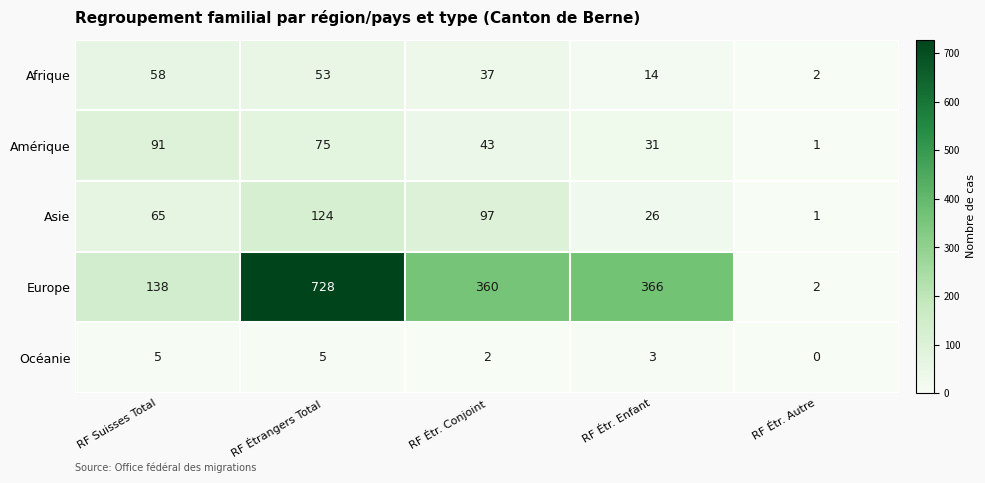

At which category is the sum across all series the highest?

RF Étrangers Total